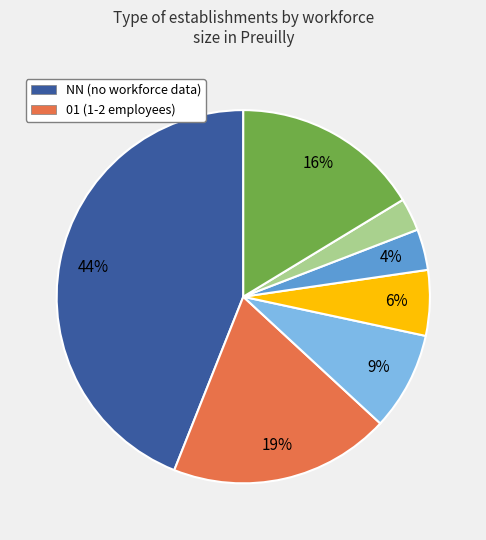

To the nearest percent, what is the difference between the largest and smallest slice percentages?

41%